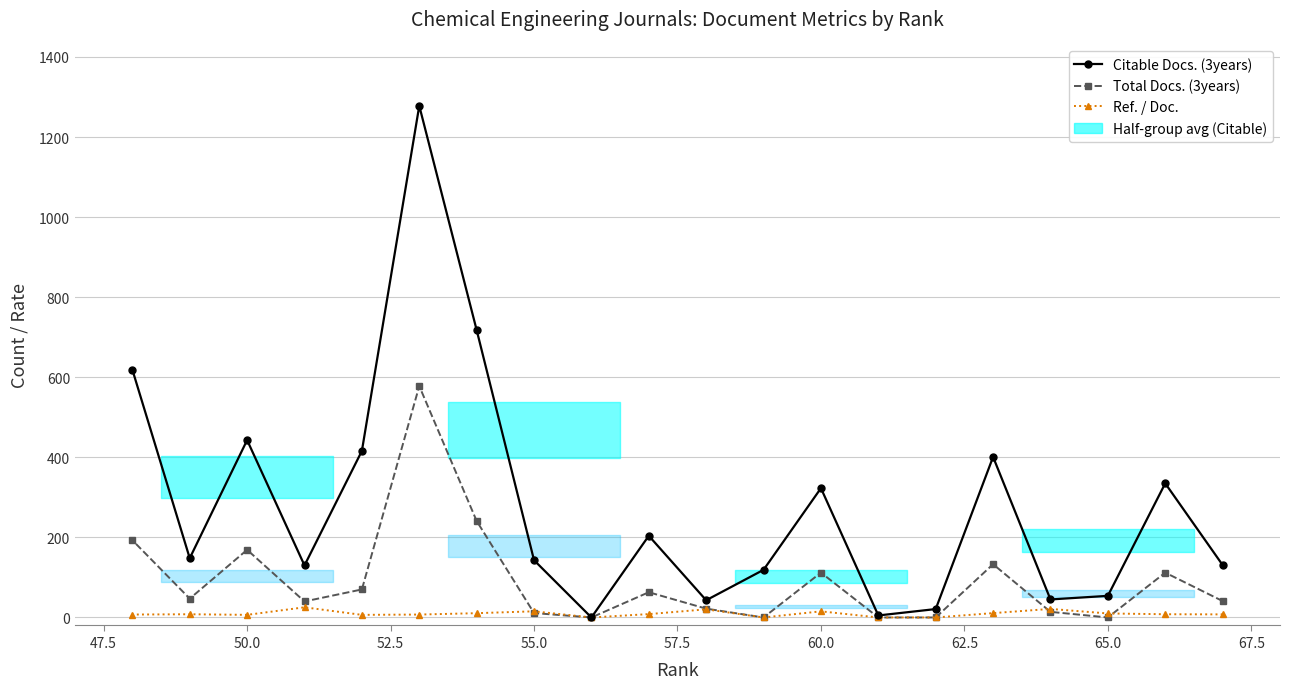

At how many categories does at least one series exceed 1?

19